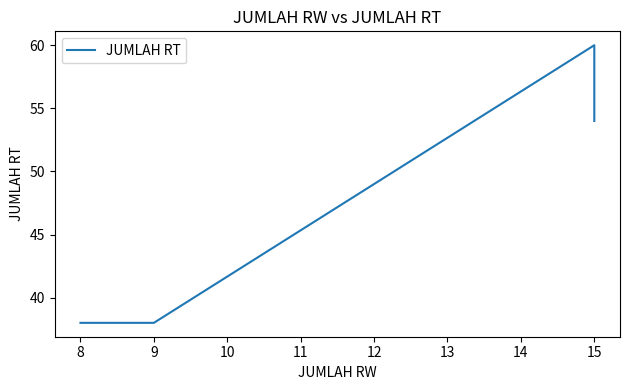

What is the value of the 1st point from the left?

38